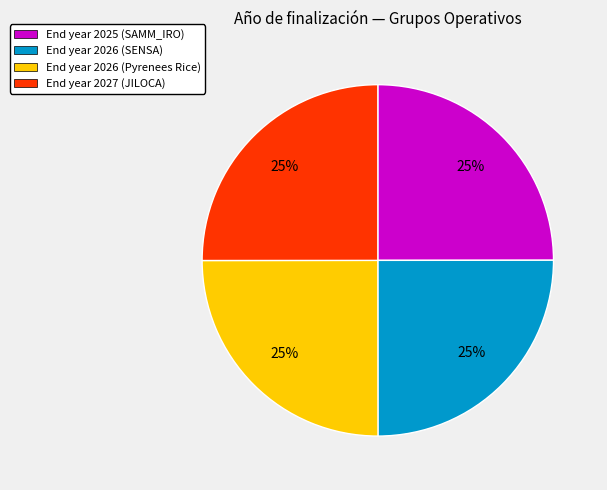

To the nearest percent, what percentage of the pie is End year 2026 (SENSA)?

25%